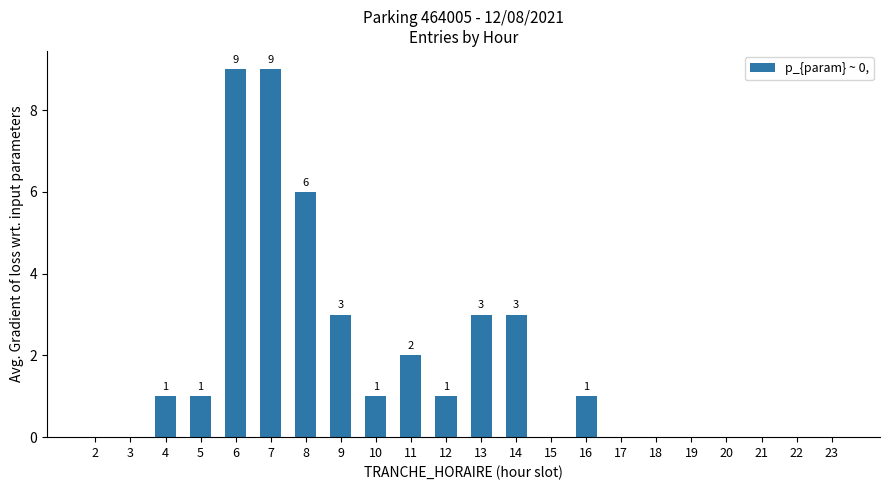

How many positive values are there?

12